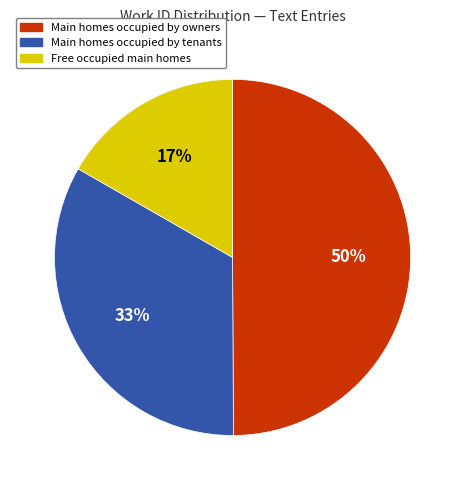

True or false: Main homes occupied by owners accounts for 60% of the total.

False